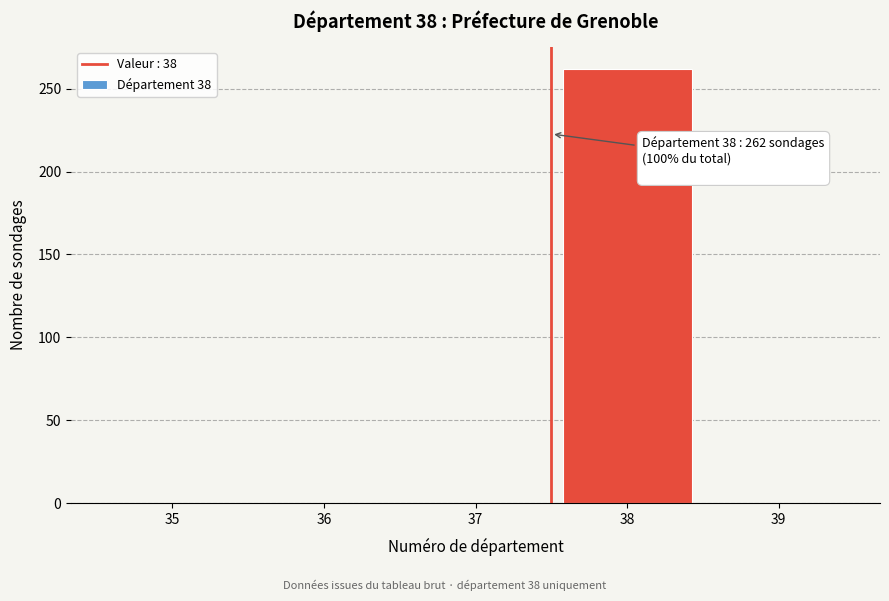

Reading left to right, what are all the values shown in this chart?

35=0	36=0	37=0	38=262	39=0